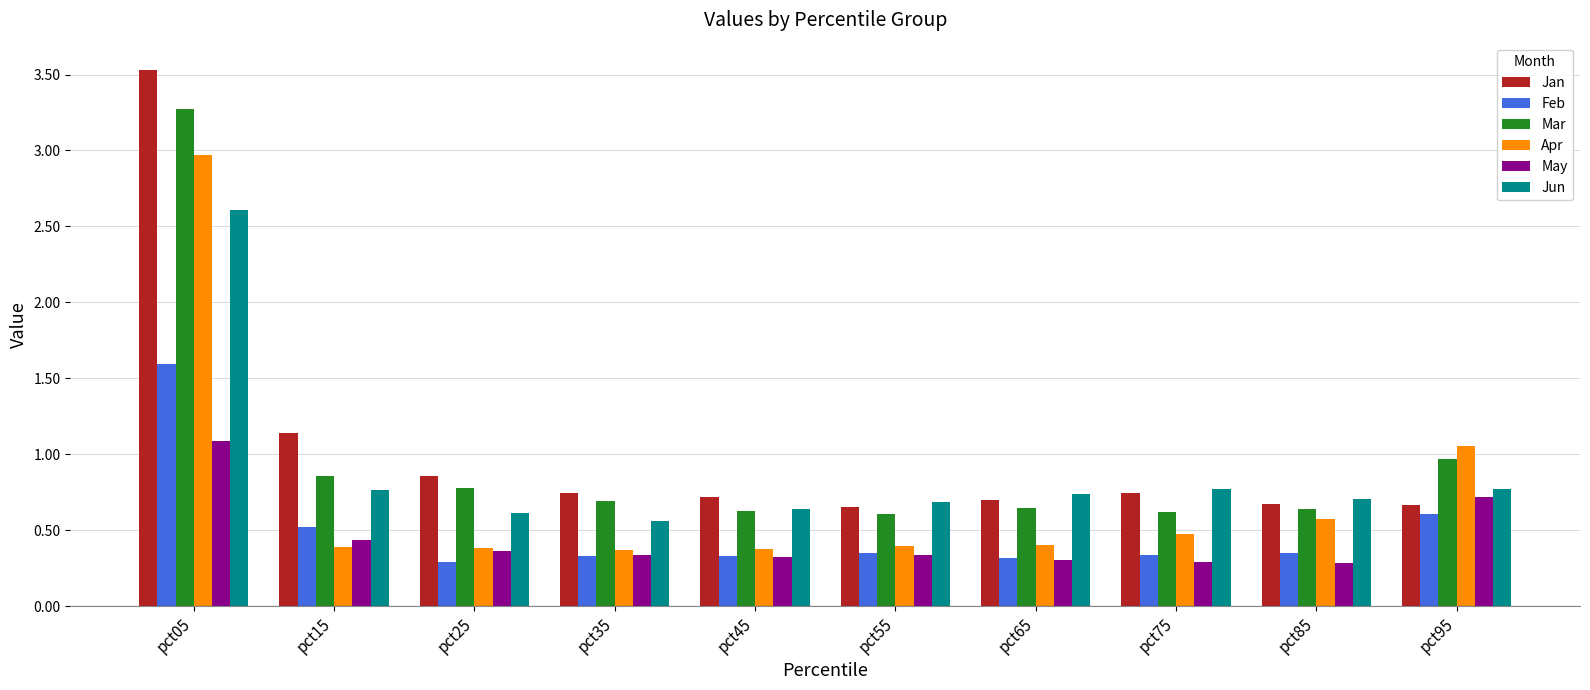

Is it true that Feb equals 0.5 at pct45?

False